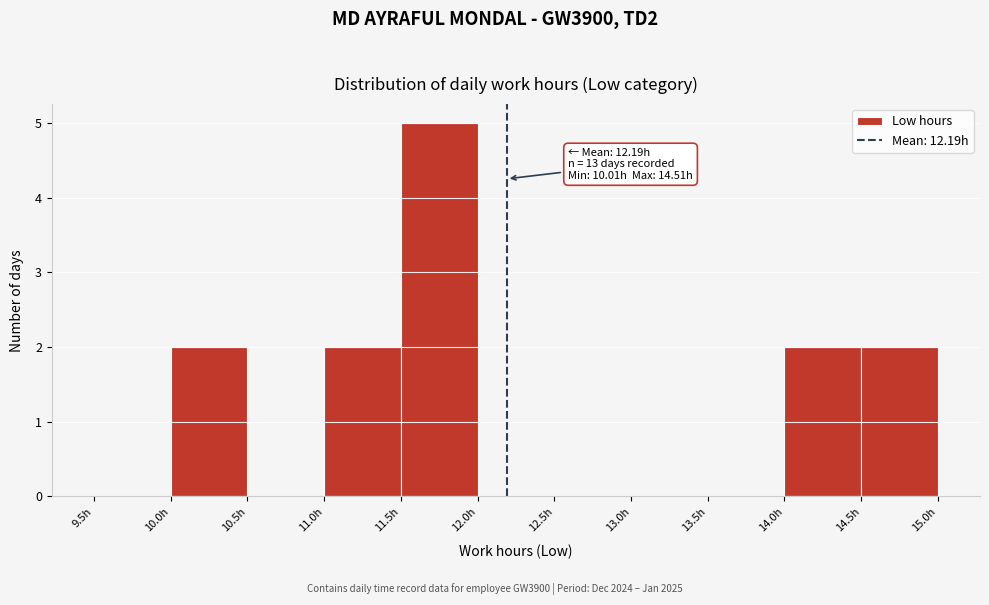

Over which range of the x-axis is the bar tallest?

11.5 to 12.0